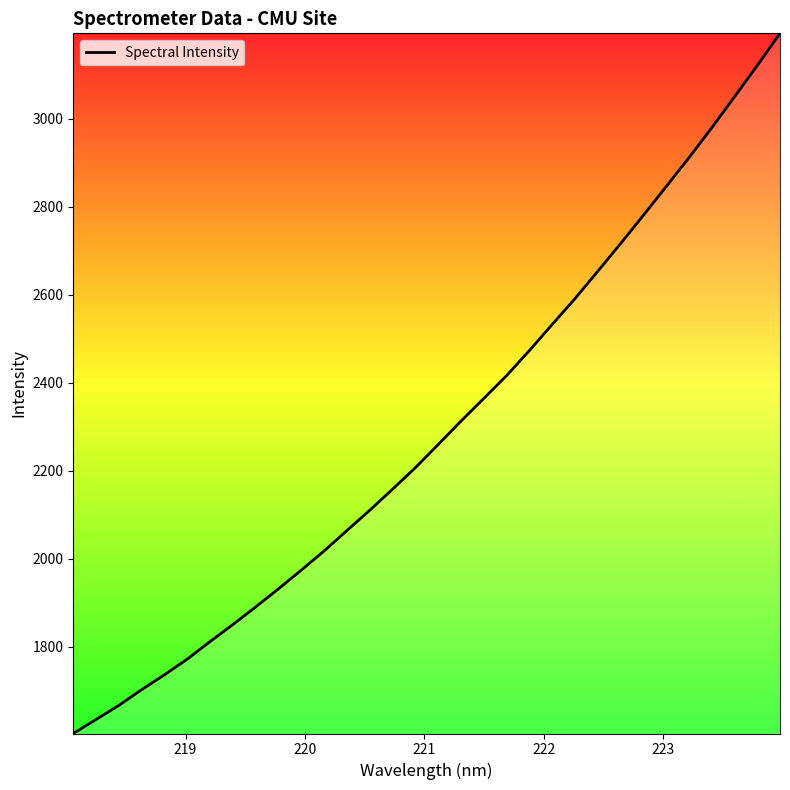

What is the smallest value displayed?

1602.9